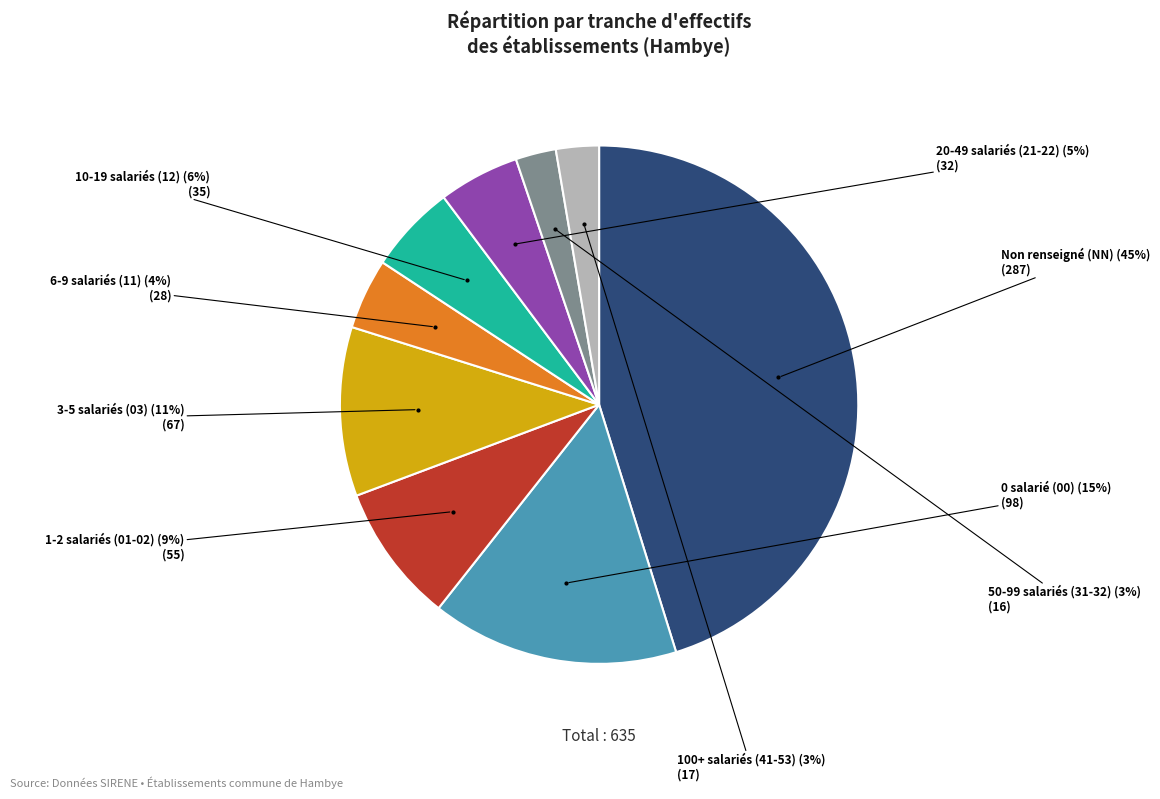

Does any single category account for the majority?

No